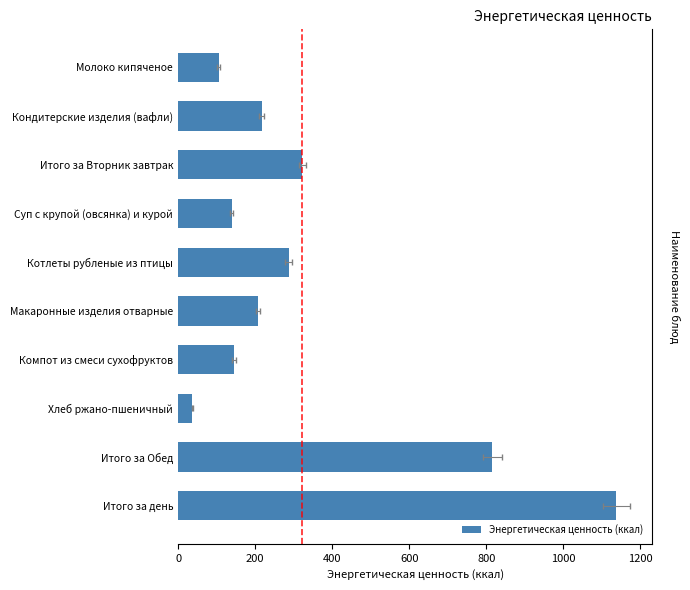

Reading left to right, transcribe all the data shown in this chart.

105.0	217.7	322.7	139.0	287.0	207.1	144.8	37.3	815.2	1137.9